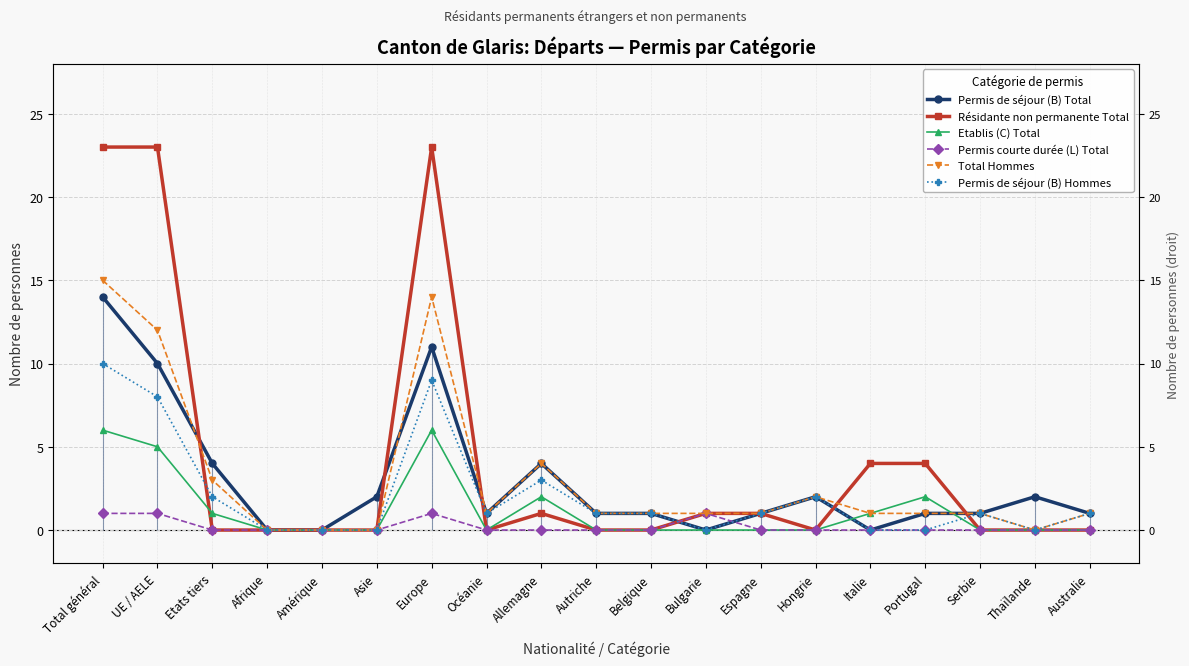

How many Permis courte durée (L) Total values are between 0 and 1?

19